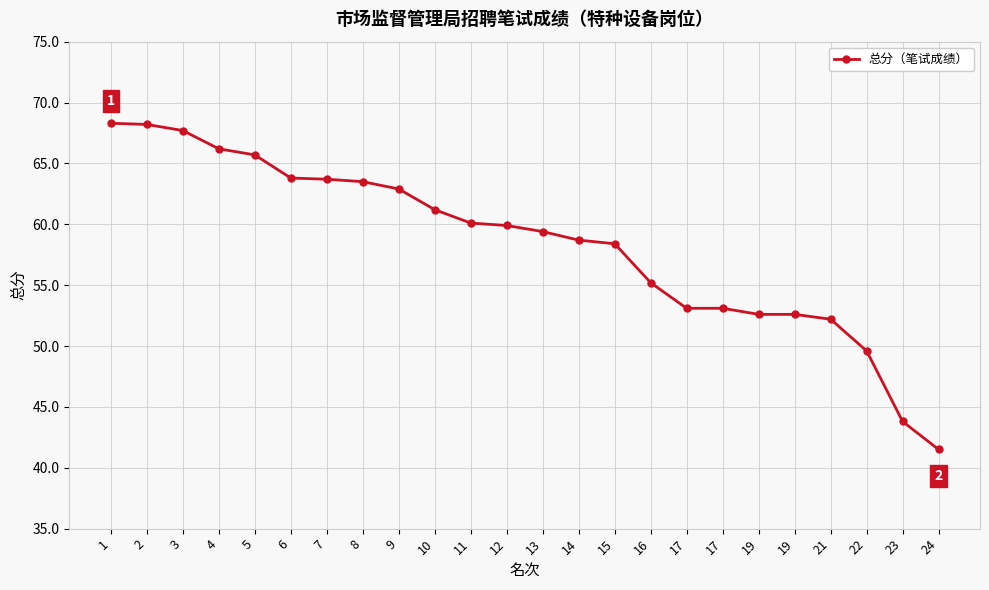

What is the value of the 21st point from the left?

52.2